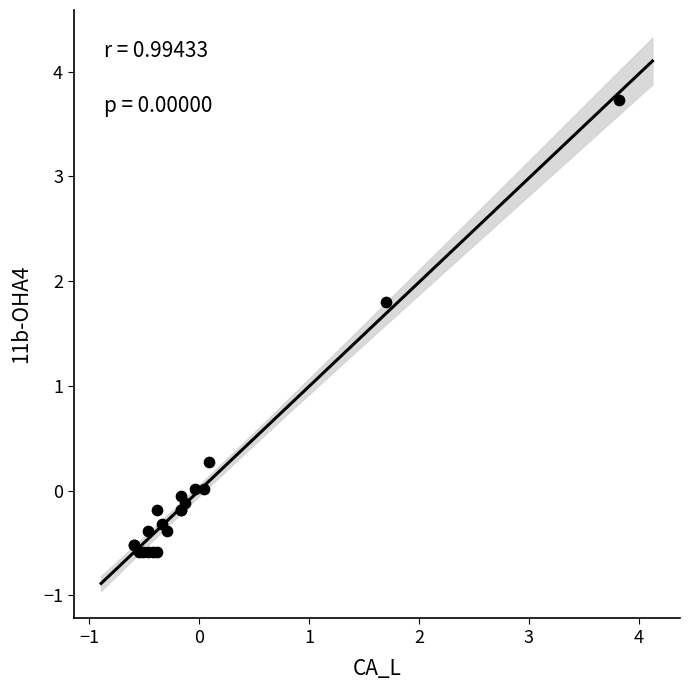

What Y value in the scatter plot is closest to 1?

0.3